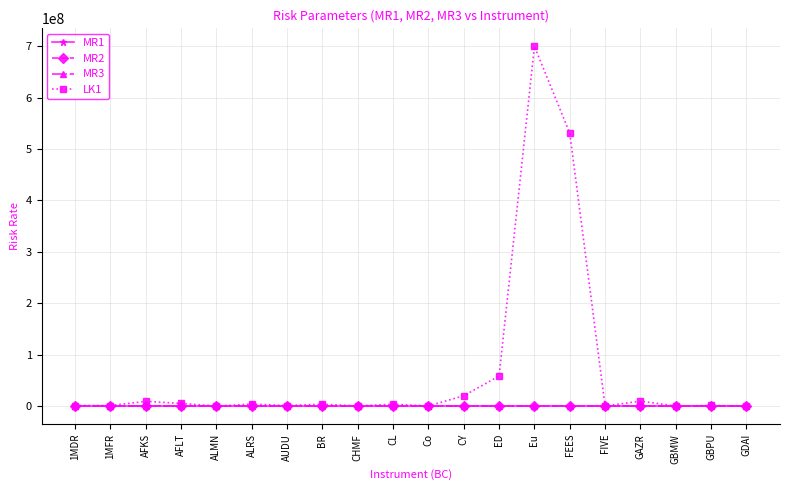

What is the label of the 13th point from the left?

ED